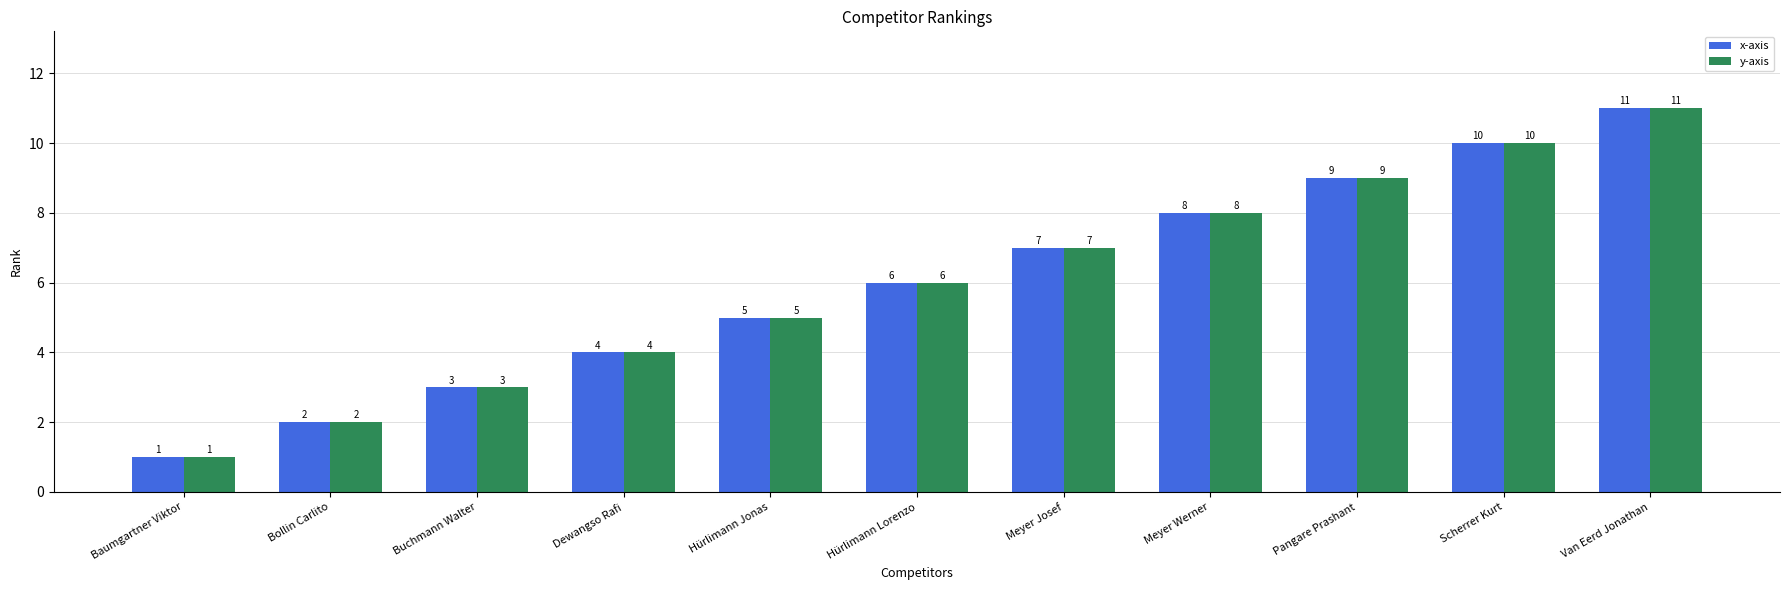

Reading left to right, extract all data points from this chart.

x-axis: 1	2	3	4	5	6	7	8	9	10	11
y-axis: 1	2	3	4	5	6	7	8	9	10	11